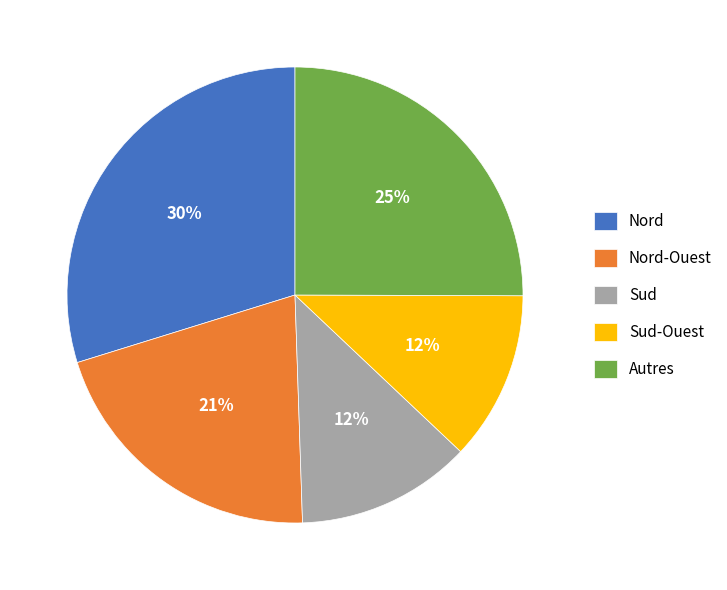

Is there any slice that represents more than half of the pie?

No